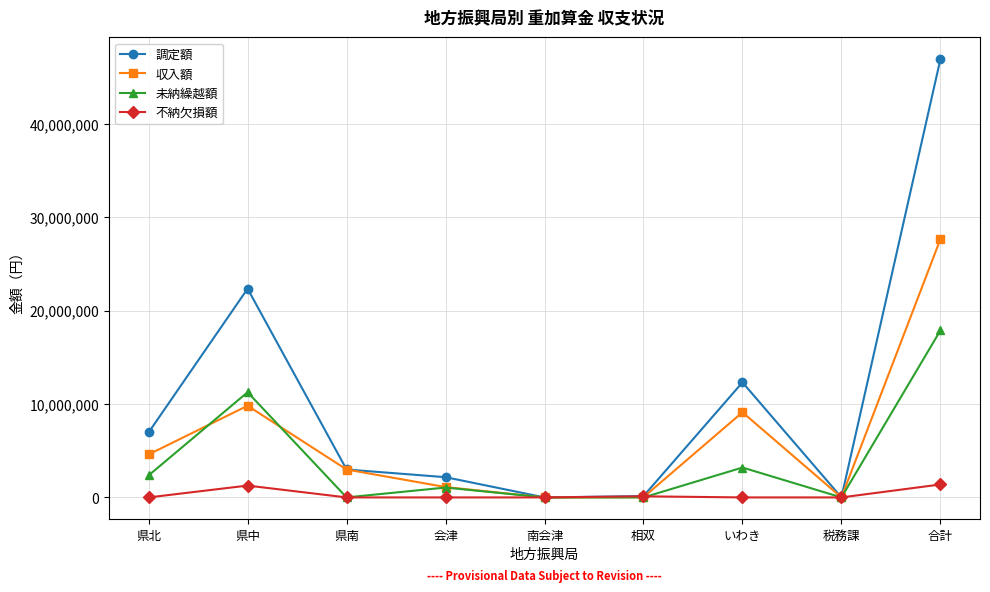

At which category is the sum across all series the highest?

合計